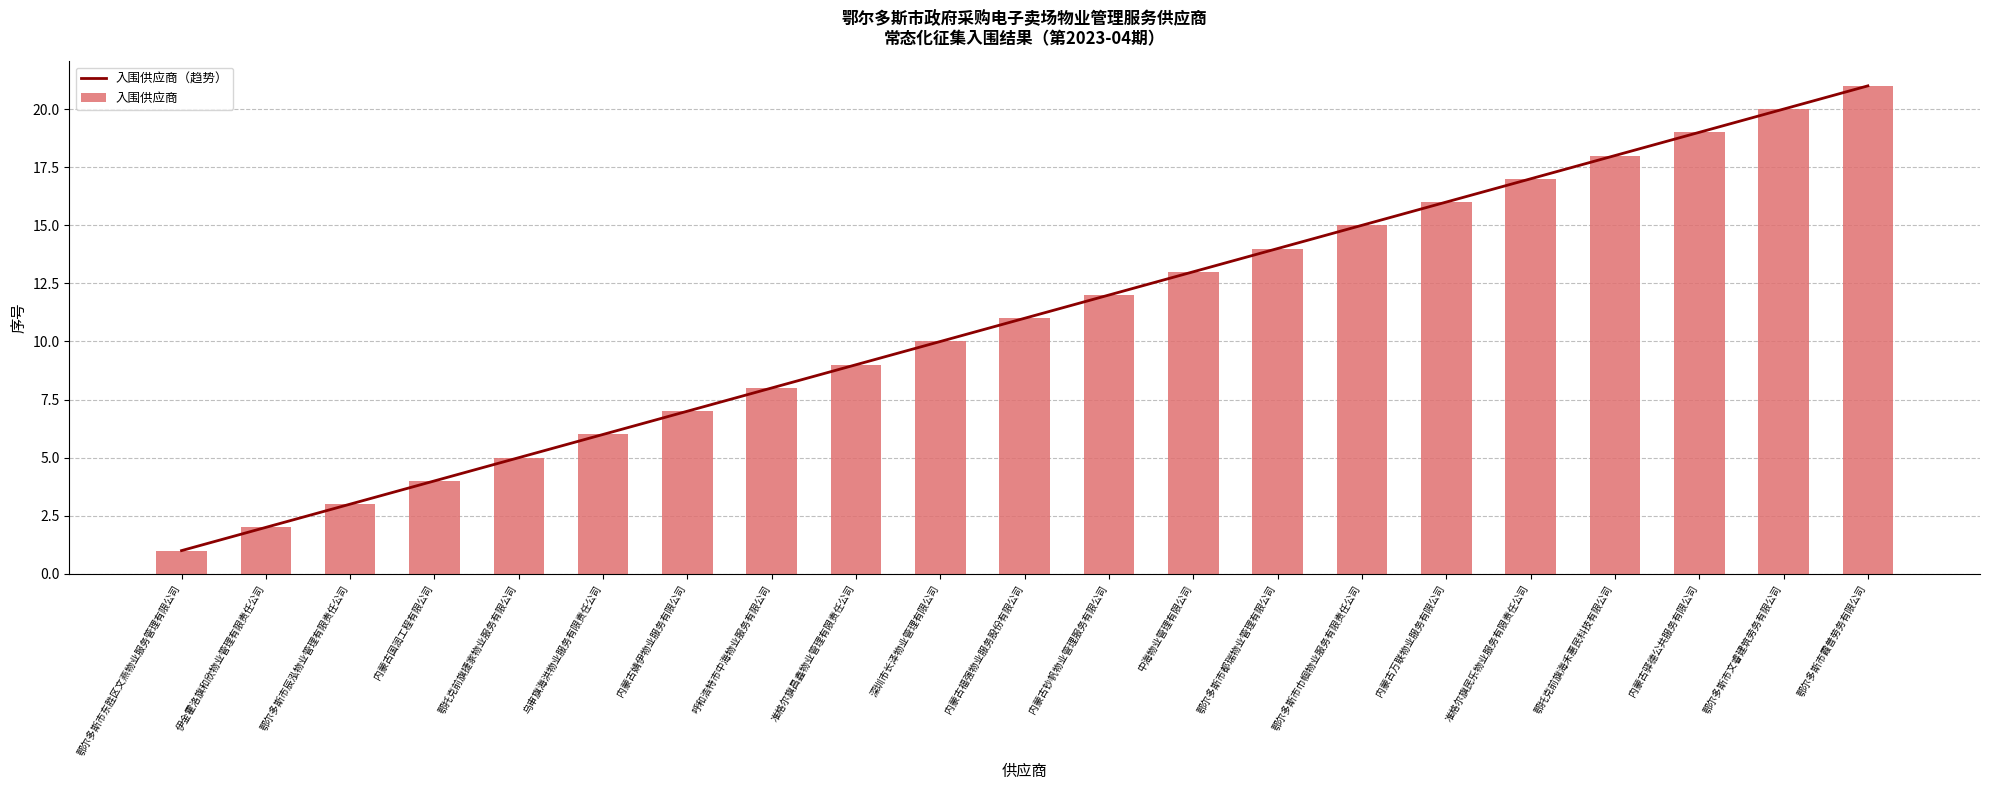

Reading right to left, list all the values displayed in this chart.

入围供应商（趋势）: 鄂尔多斯市霞普劳务有限公司=21	鄂尔多斯市文睿建筑劳务有限公司=20	内蒙古驿德公共服务有限公司=19	鄂托克前旗海禾惠民科技有限公司=18	准格尔旗民乐物业服务有限责任公司=17	内蒙古万联物业服务有限公司=16	鄂尔多斯市巾帼物业服务有限责任公司=15	鄂尔多斯市都瑞物业管理有限公司=14	中海物业管理有限公司=13	内蒙古钞帆物业管理服务有限公司=12	内蒙古福强物业服务股份有限公司=11	深圳市长泽物业管理有限公司=10	准格尔旗昌鑫物业管理有限责任公司=9	呼和浩特市中海物业服务有限公司=8	内蒙古婧伊物业服务有限公司=7	乌审旗海洪物业服务有限责任公司=6	鄂托克前旗捷家物业服务有限公司=5	内蒙古国润工程有限公司=4	鄂尔多斯市辰泓物业管理有限责任公司=3	伊金霍洛旗和欣物业管理有限责任公司=2	鄂尔多斯市东胜区文燕物业服务管理有限公司=1
入围供应商: 鄂尔多斯市霞普劳务有限公司=21	鄂尔多斯市文睿建筑劳务有限公司=20	内蒙古驿德公共服务有限公司=19	鄂托克前旗海禾惠民科技有限公司=18	准格尔旗民乐物业服务有限责任公司=17	内蒙古万联物业服务有限公司=16	鄂尔多斯市巾帼物业服务有限责任公司=15	鄂尔多斯市都瑞物业管理有限公司=14	中海物业管理有限公司=13	内蒙古钞帆物业管理服务有限公司=12	内蒙古福强物业服务股份有限公司=11	深圳市长泽物业管理有限公司=10	准格尔旗昌鑫物业管理有限责任公司=9	呼和浩特市中海物业服务有限公司=8	内蒙古婧伊物业服务有限公司=7	乌审旗海洪物业服务有限责任公司=6	鄂托克前旗捷家物业服务有限公司=5	内蒙古国润工程有限公司=4	鄂尔多斯市辰泓物业管理有限责任公司=3	伊金霍洛旗和欣物业管理有限责任公司=2	鄂尔多斯市东胜区文燕物业服务管理有限公司=1